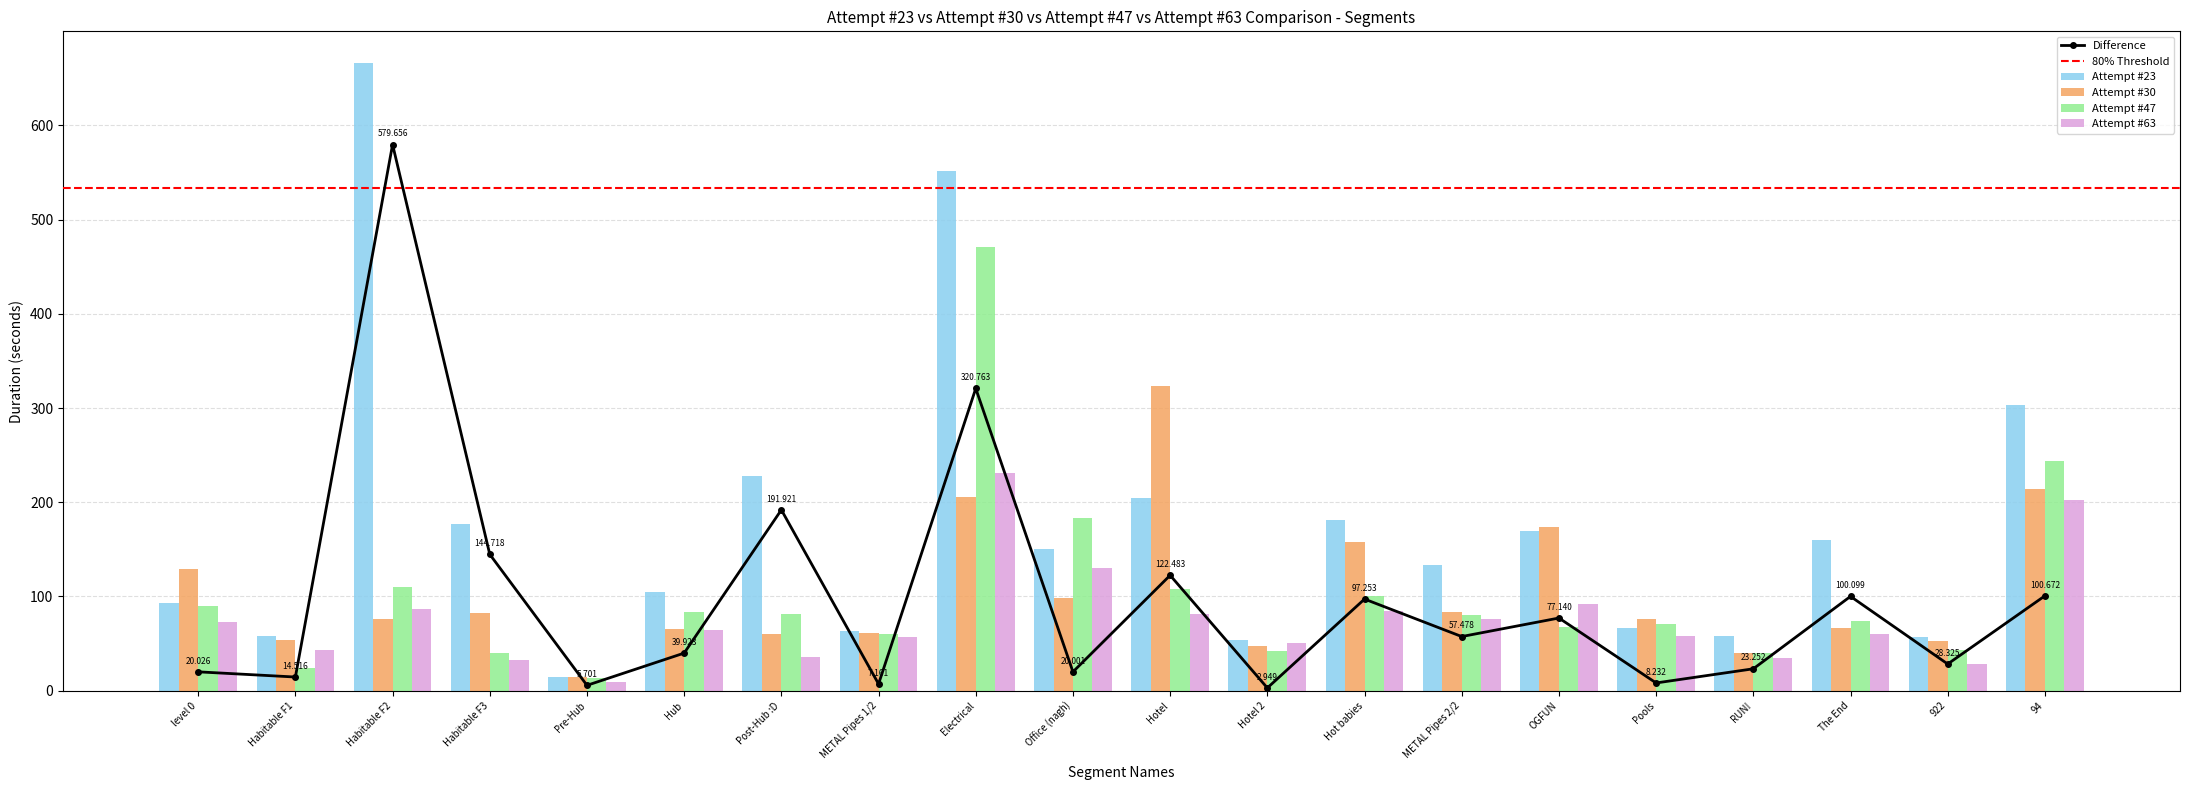

Where is Attempt #47 nearest to the value 242?

94